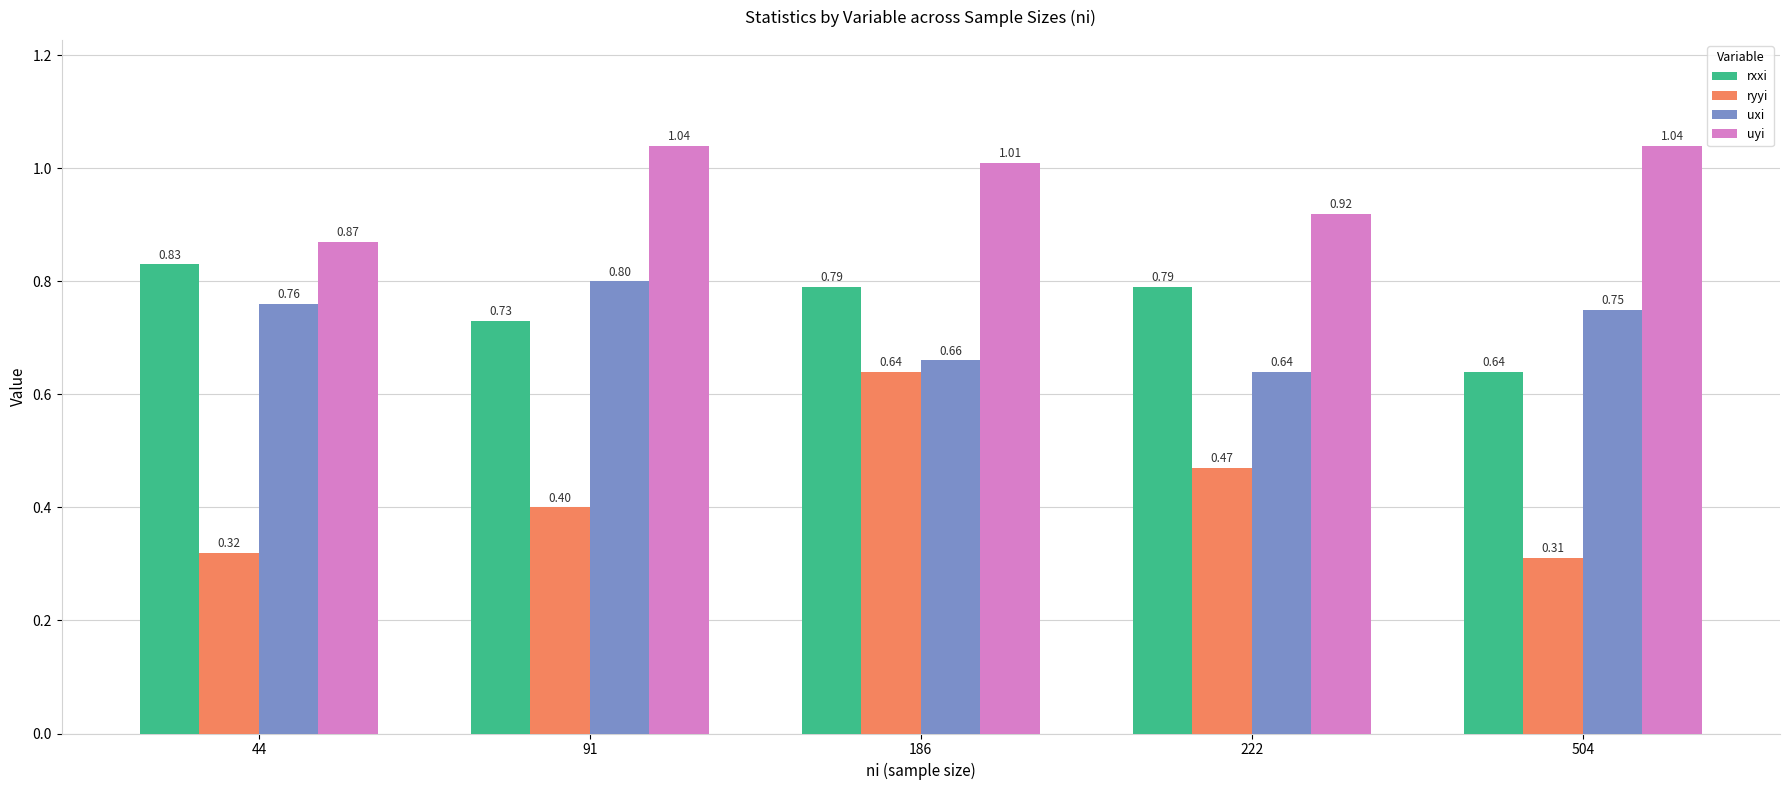

At how many categories does at least one series exceed 0?

5